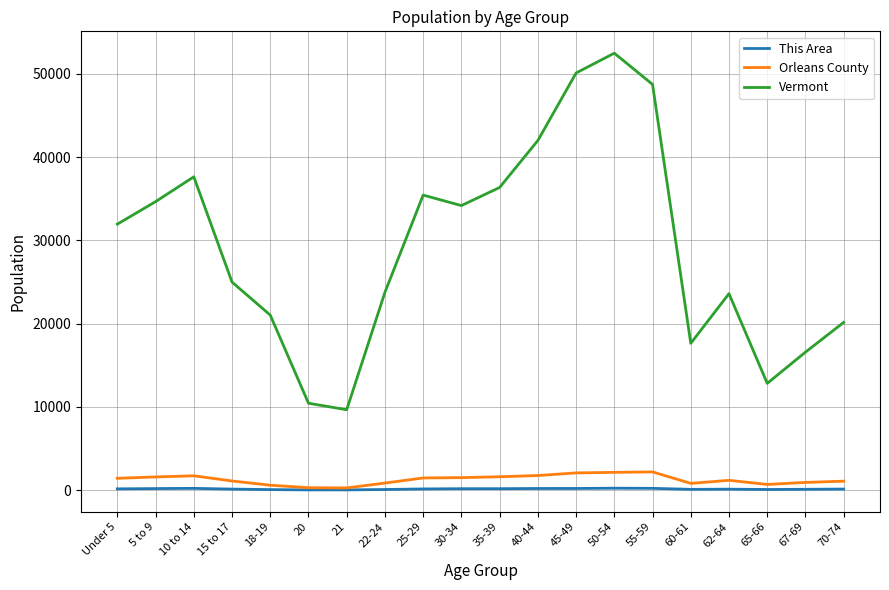

True or false: Vermont has a value of 14653 at 10 to 14.

False